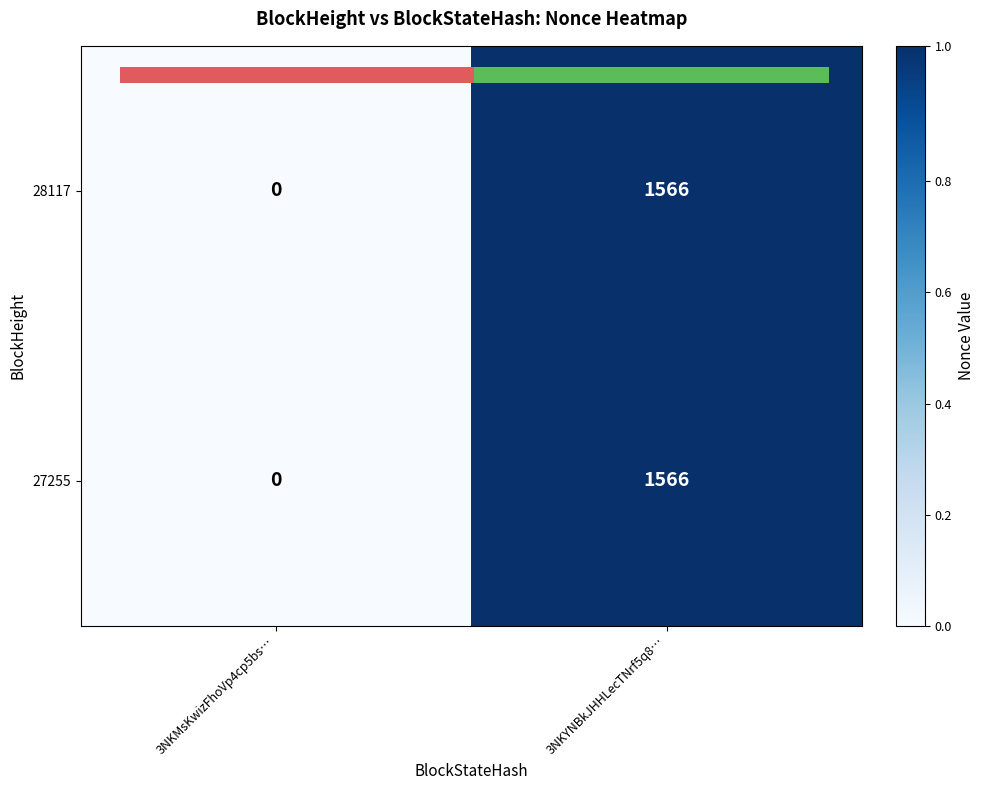

What is the total value across all series at 3NKYNBkJHHLecTNrf5q8…?

3132